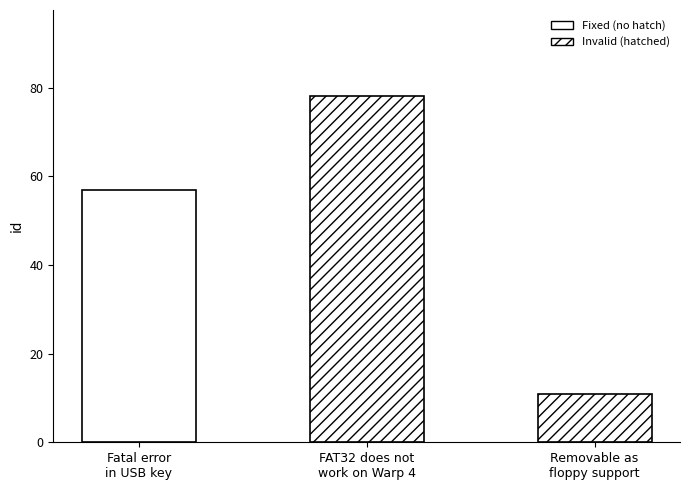

List the labels in order of value, largest first.

FAT32 does not work on Warp 4 FP 15, Fatal error in reading USB key, Removable as floppy support